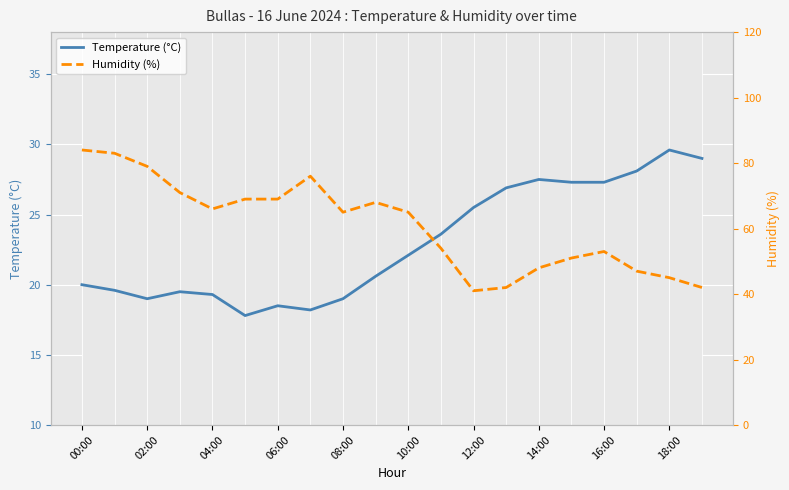

What is the maximum value for Temperature (°C)?

29.6